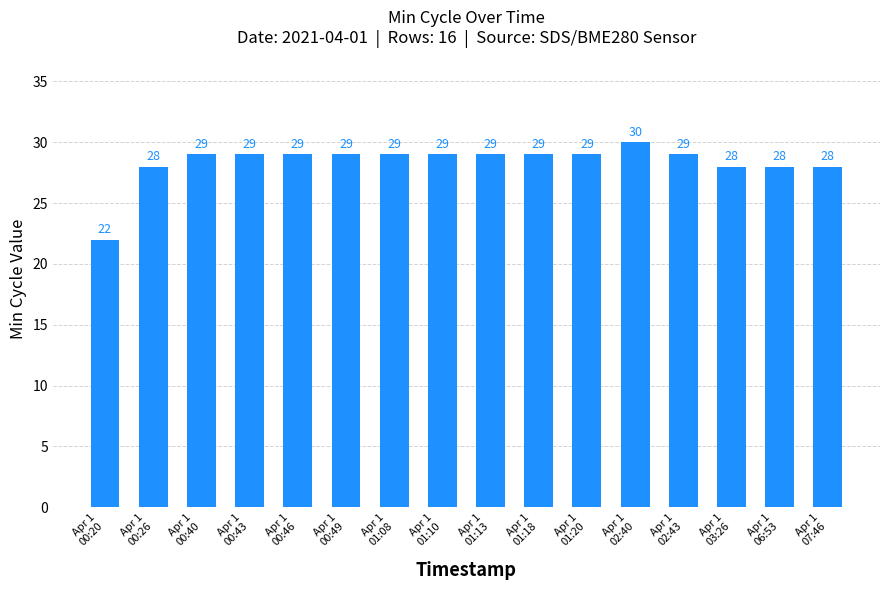

What is the minimum value shown in the chart?

22